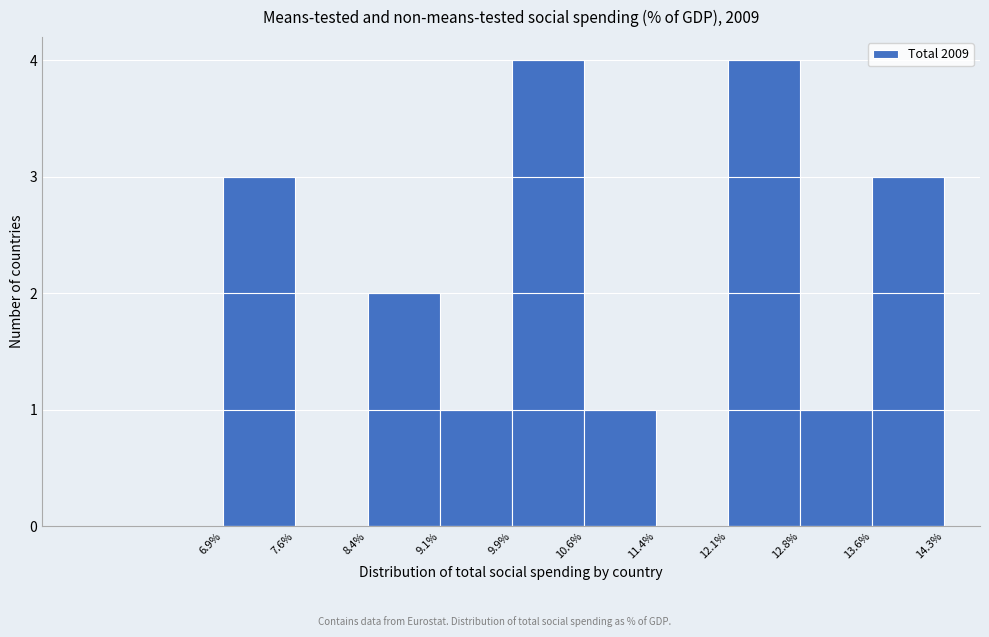

What is the height of the bar covering 12.1% to 12.8% on the x-axis? The values are not printed on the chart, so give them approximately, as read against the axis.

4